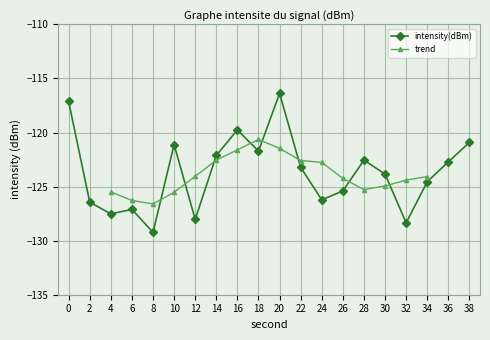

What is the value of the 7th point from the left?

-128.0